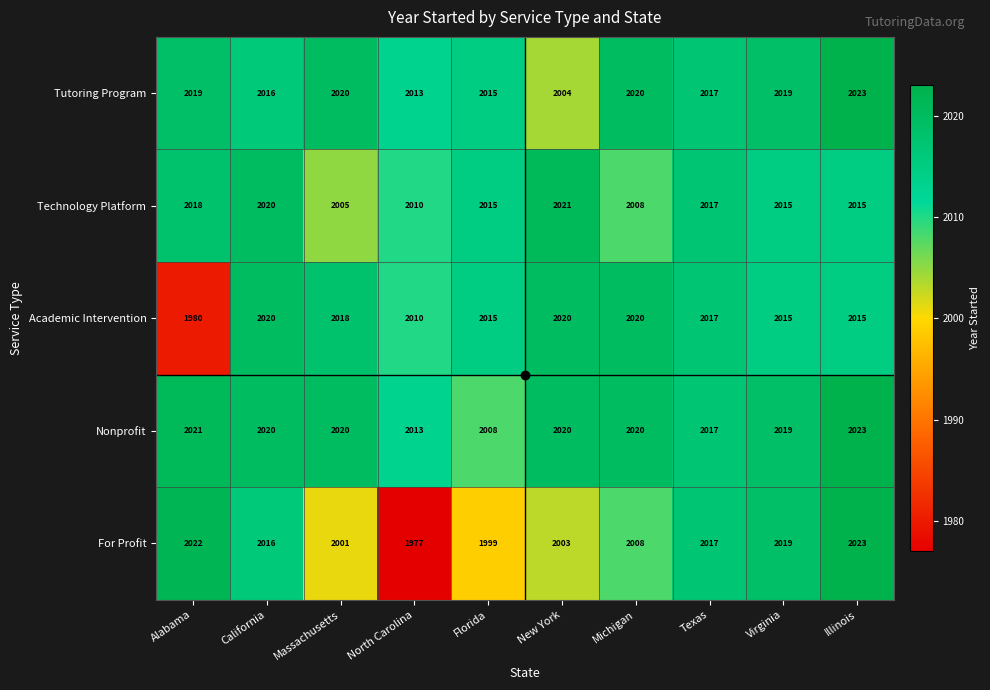

What is the sum of all Academic Intervention values?

20130